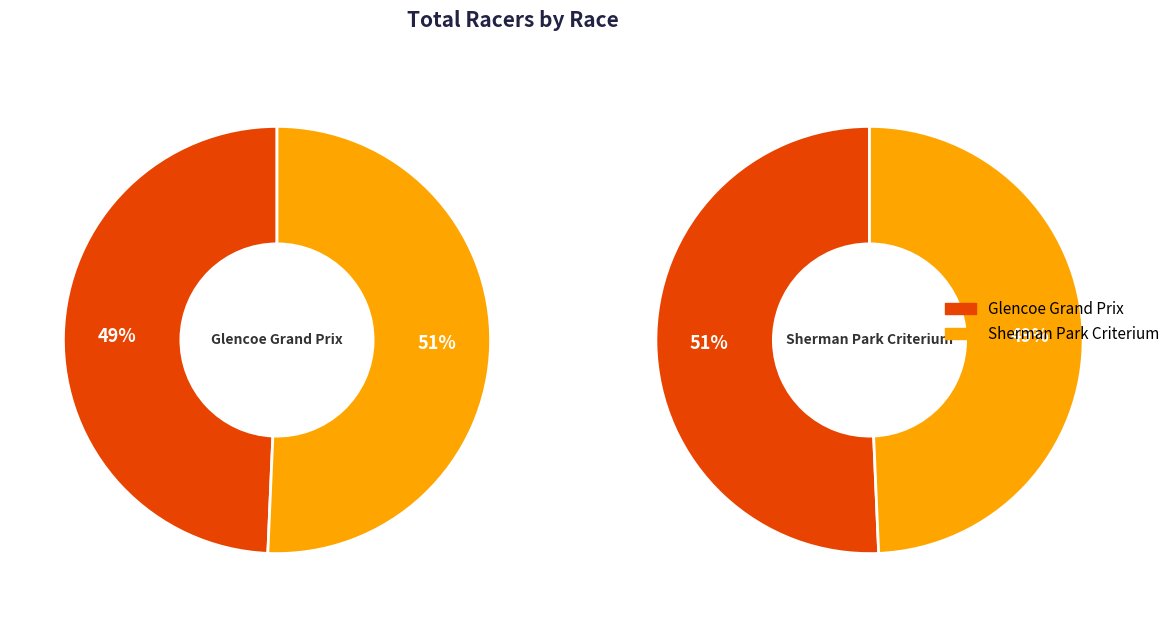

To the nearest percent, what portion does Glencoe Grand Prix represent?

49%